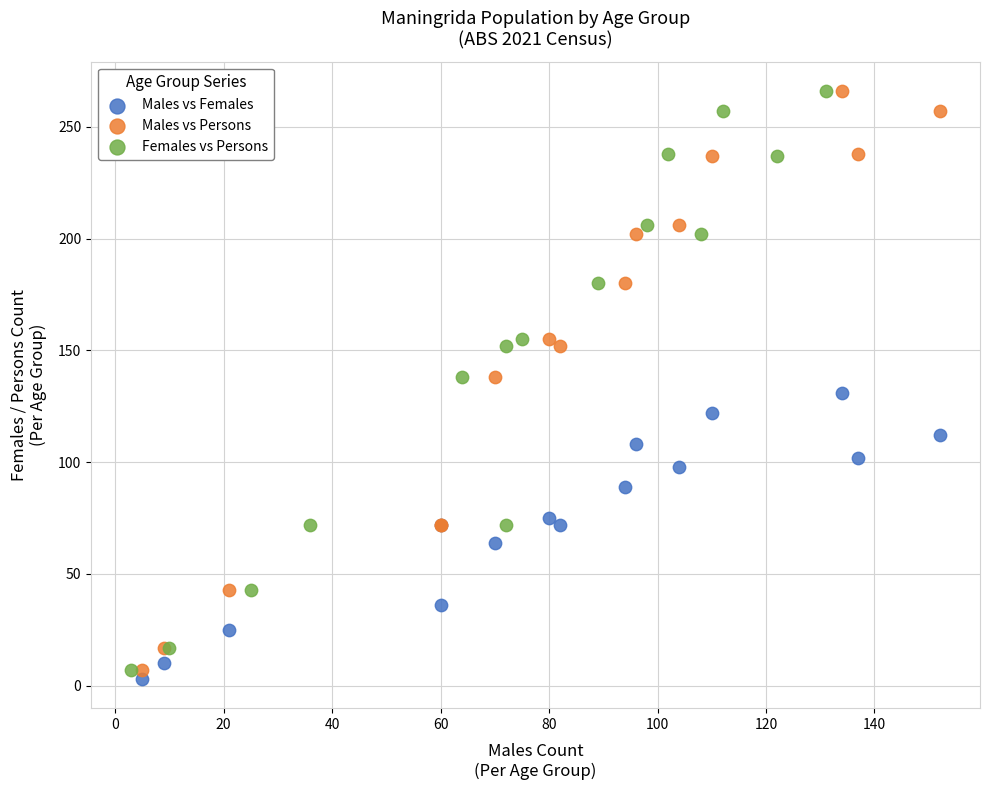

What are all the series names shown in the legend?

Males vs Females, Males vs Persons, Females vs Persons